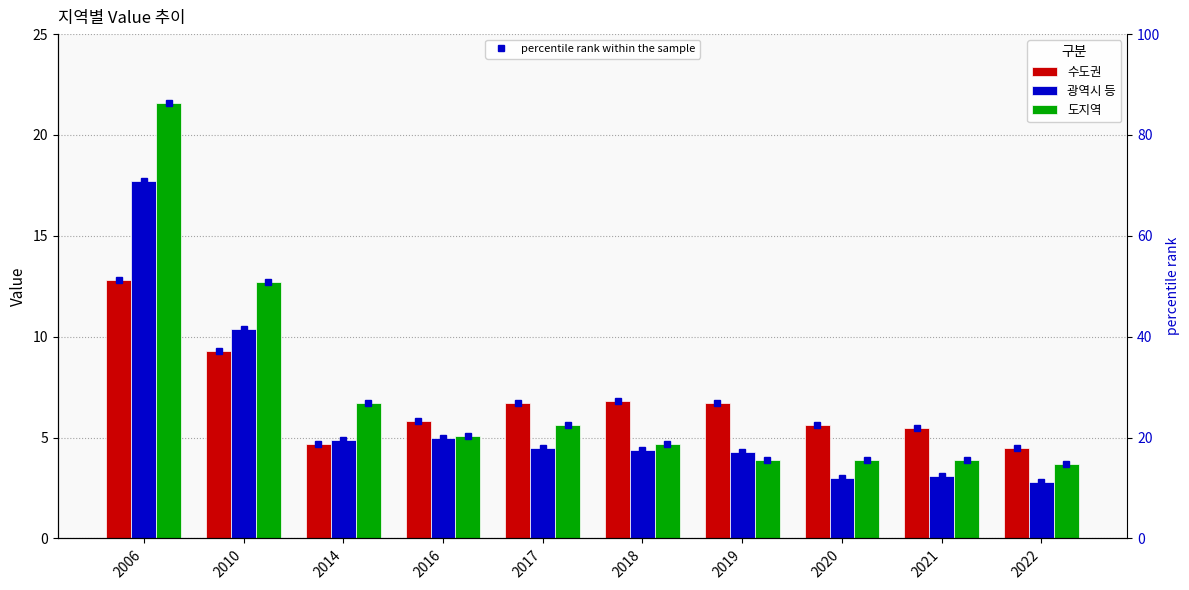

True or false: 광역시 등 has a value of 3.1 at 2021.

True